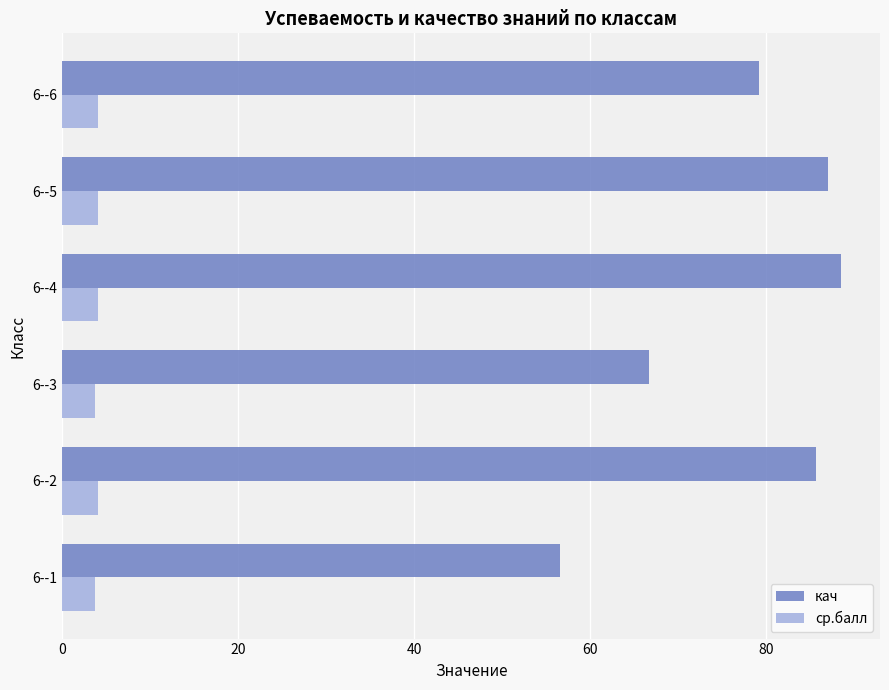

Which series has the widest spread of values?

кач